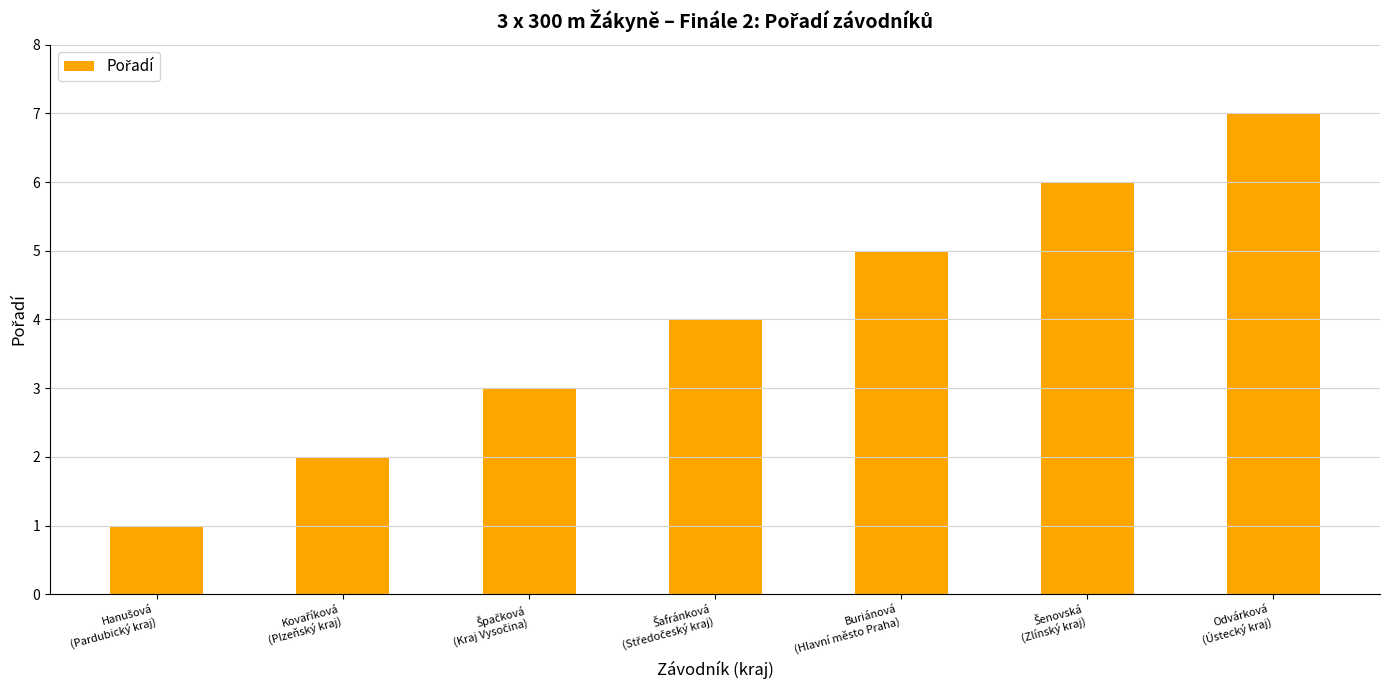

Which label corresponds to the largest value in the chart?

Odvárková
(Ústecký kraj)